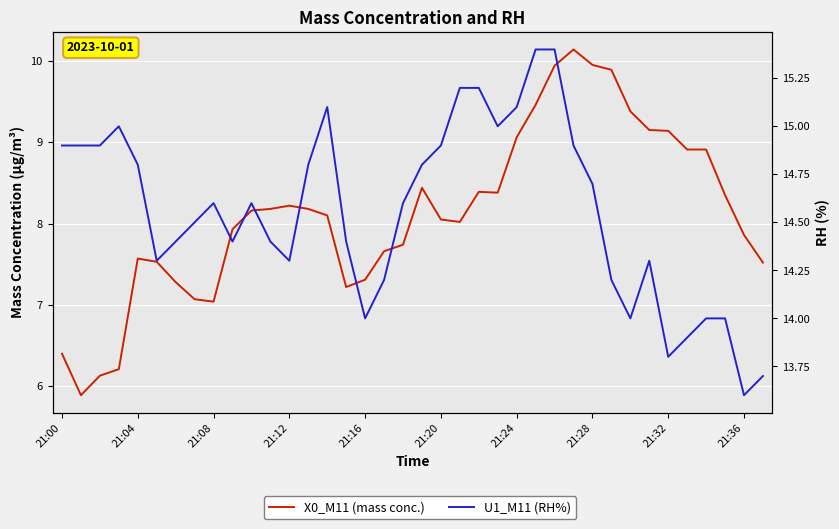

What is the difference between the maximum and second lowest values in the U1_M11 series?

1.7